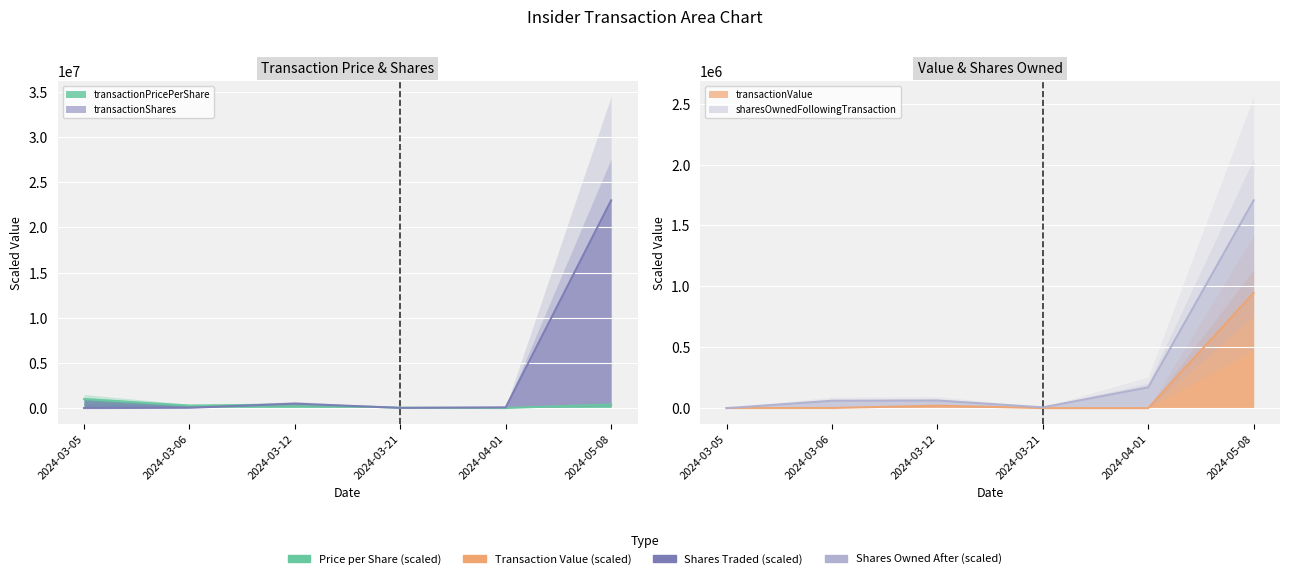

What is the value of the transactionPricePerShare point at the 1st from the left?

1002600.0